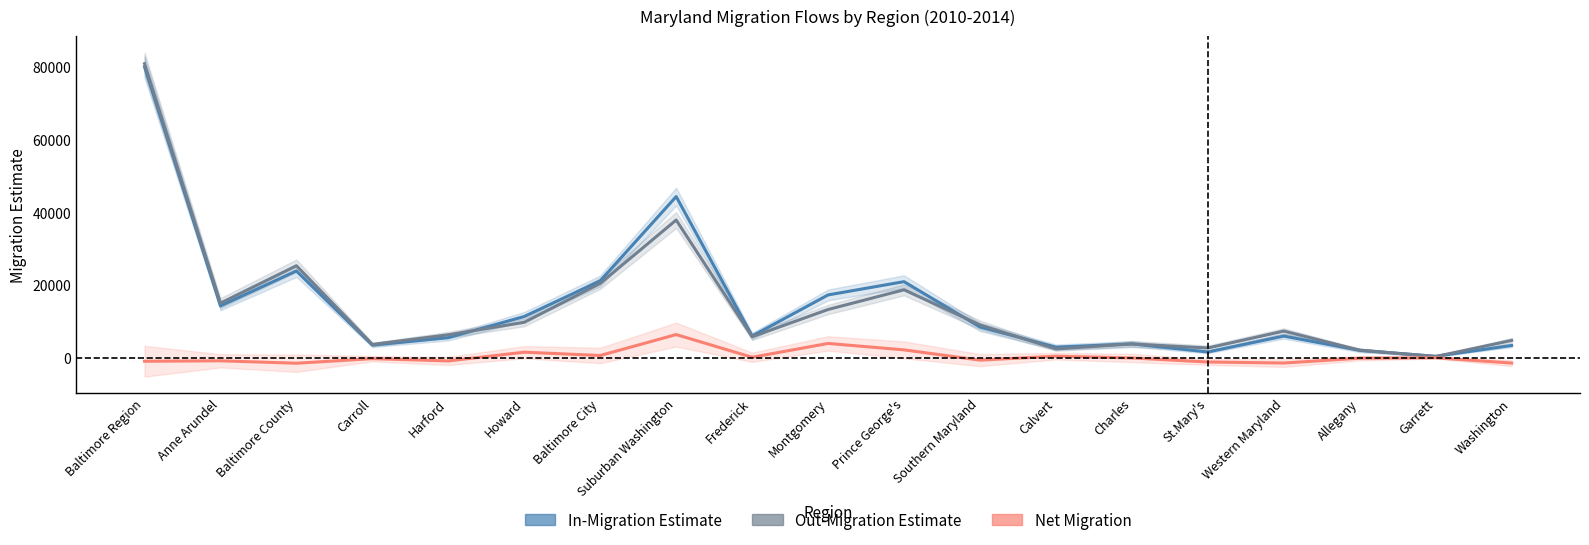

What is the sum of all Out-Migration Estimate values?

270688